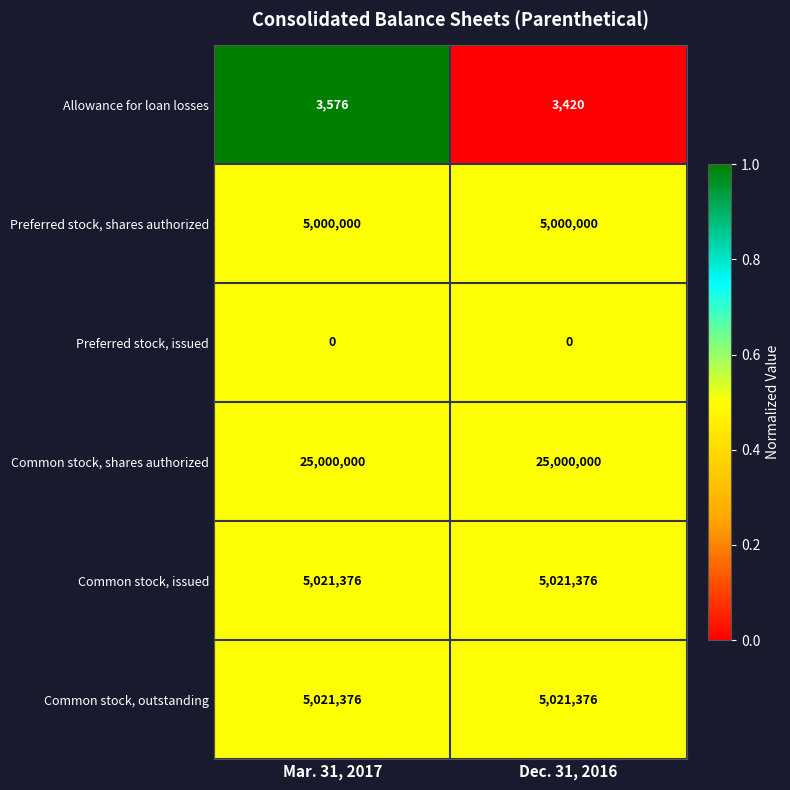

True or false: Common stock, issued has a value of 5021376 at Dec. 31, 2016.

True